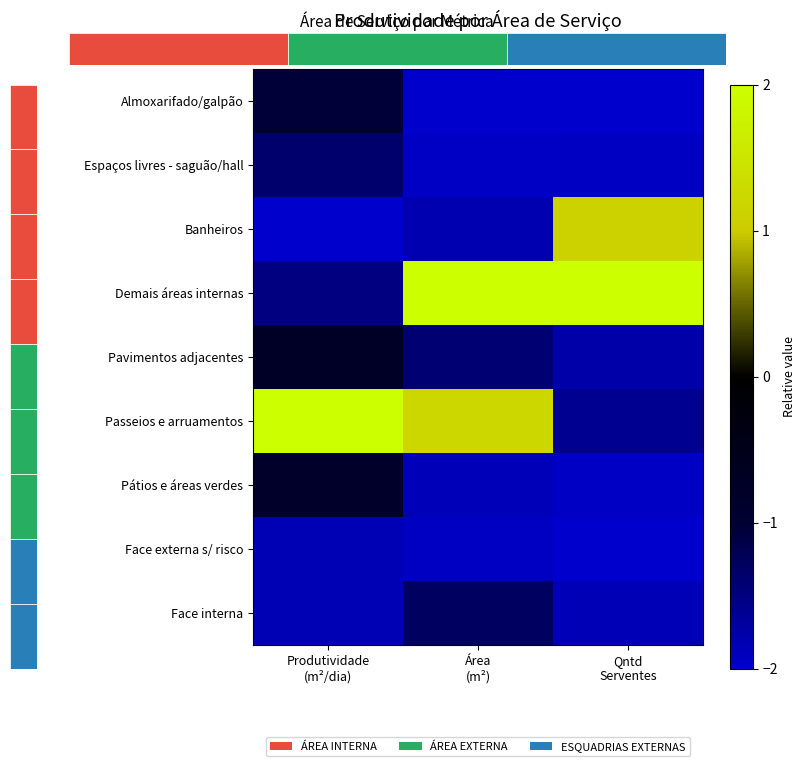

Reading right to left, extract all data points from this chart.

Almoxarifado/galpão: Qntd
Serventes=-2.0	Área
(m²)=-2.0	Produtividade
(m²/dia)=-1.0
Espaços livres - saguão/hall: Qntd
Serventes=-1.9	Área
(m²)=-1.9	Produtividade
(m²/dia)=-1.4
Banheiros: Qntd
Serventes=1.1	Área
(m²)=-1.8	Produtividade
(m²/dia)=-2.0
Demais áreas internas: Qntd
Serventes=2.0	Área
(m²)=2.0	Produtividade
(m²/dia)=-1.5
Pavimentos adjacentes: Qntd
Serventes=-1.8	Área
(m²)=-1.4	Produtividade
(m²/dia)=-0.8
Passeios e arruamentos: Qntd
Serventes=-1.6	Área
(m²)=1.2	Produtividade
(m²/dia)=2.0
Pátios e áreas verdes: Qntd
Serventes=-1.9	Área
(m²)=-1.9	Produtividade
(m²/dia)=-0.8
Face externa s/ risco: Qntd
Serventes=-2.0	Área
(m²)=-1.9	Produtividade
(m²/dia)=-1.8
Face interna: Qntd
Serventes=-1.9	Área
(m²)=-1.3	Produtividade
(m²/dia)=-1.8